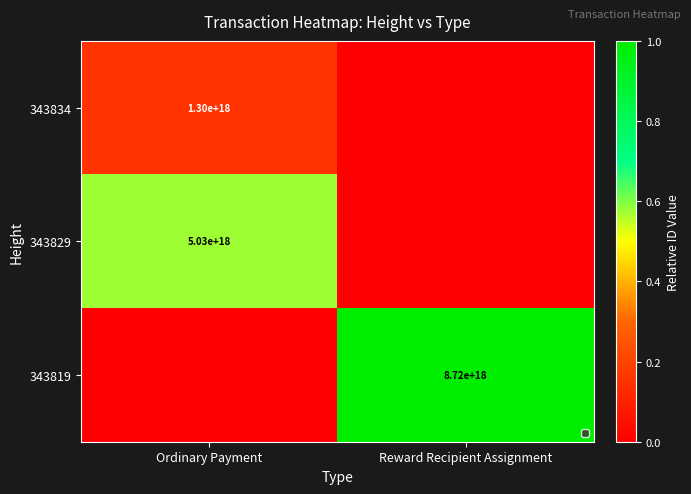

The 343834 series shows 650349190921784576 at Ordinary Payment. True or false?

False